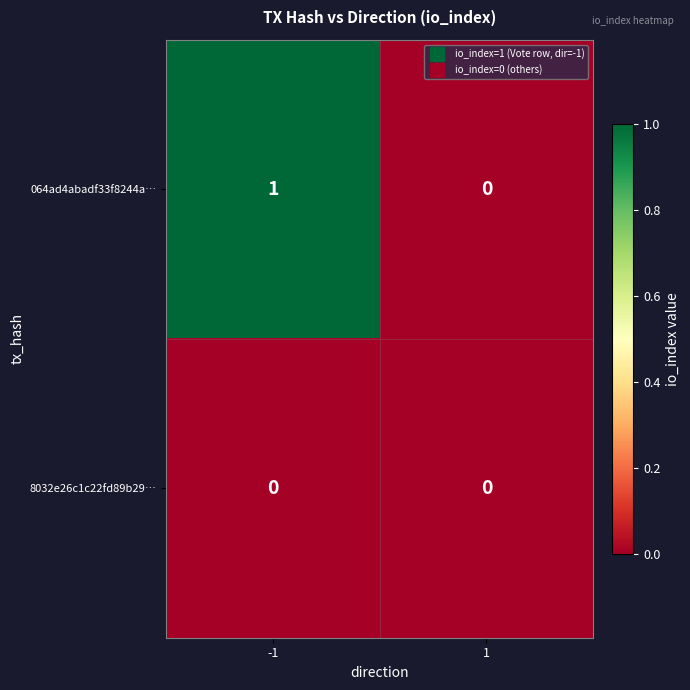

List the series in order of their peak value, highest first.

064ad4abadf33f8244a…, 8032e26c1c22fd89b29…